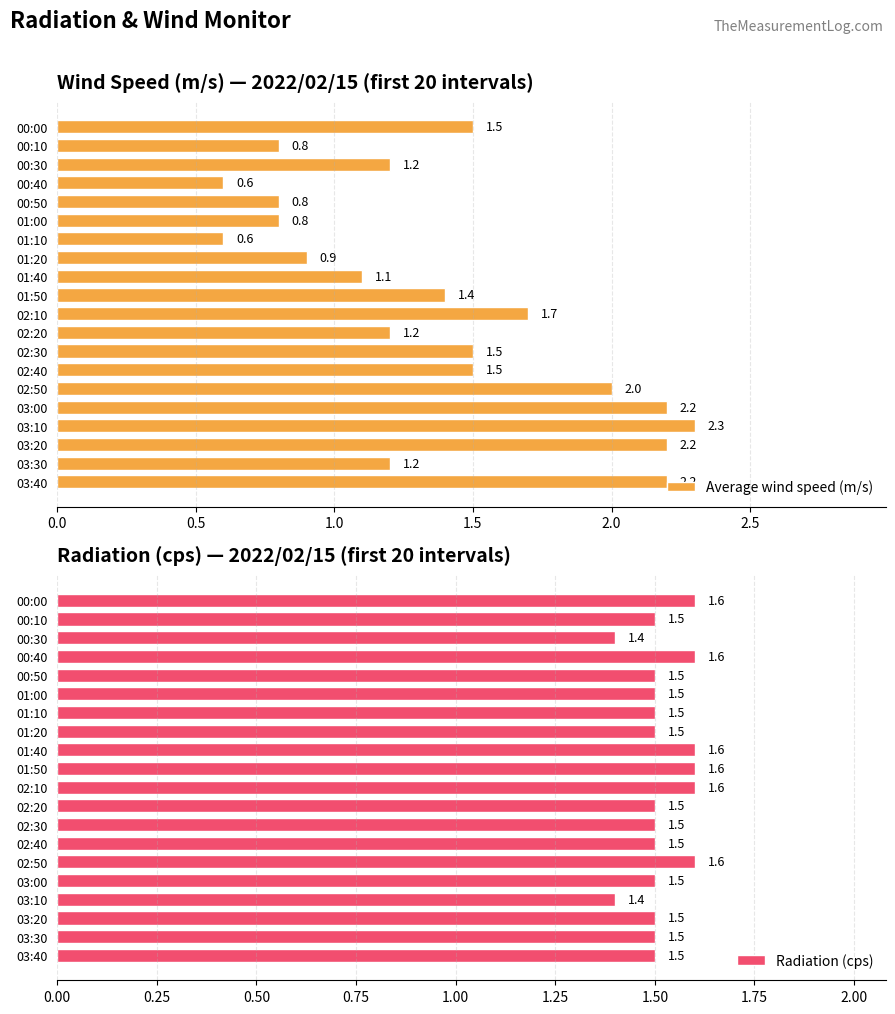

What is the difference between the maximum and minimum values in the Average wind speed (m/s) series?

1.7